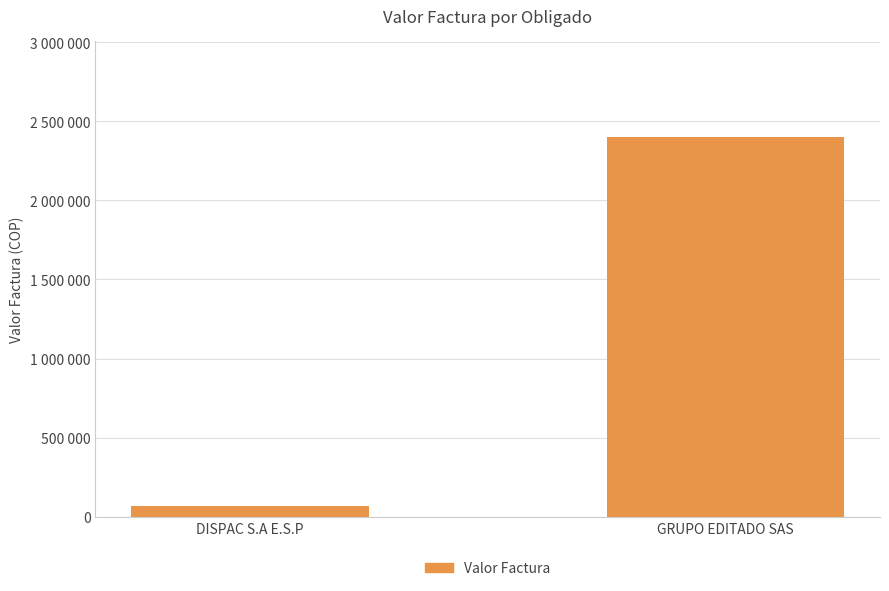

What is the value of the 2nd bar from the left?

2403677.0